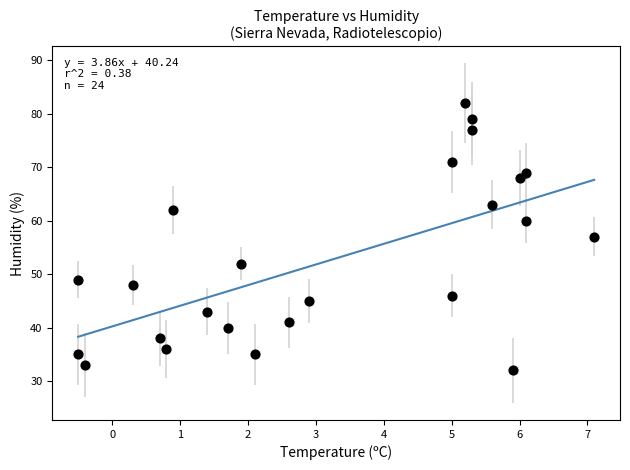

What is the range of Y values (max minus min)?

50